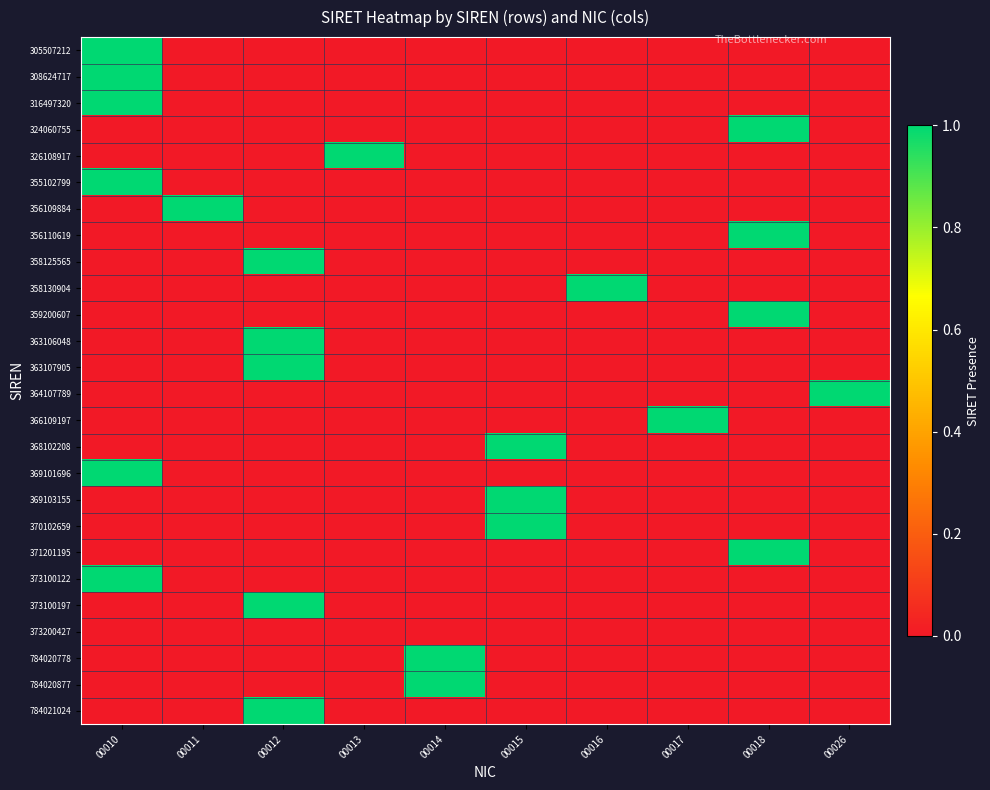

At how many categories does at least one series exceed 0?

10